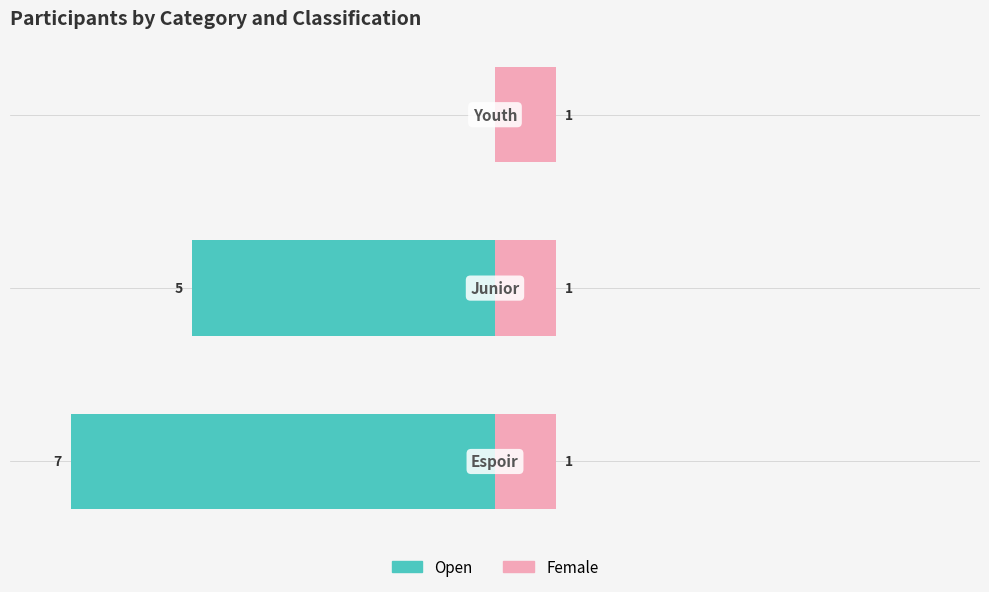

What is the difference between the maximum and minimum values in the Open series?

7.0